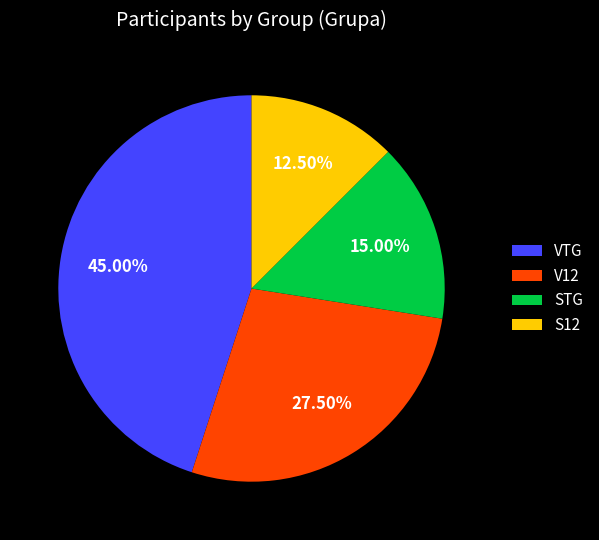

Is the sum of V12 and VTG greater than half?

Yes